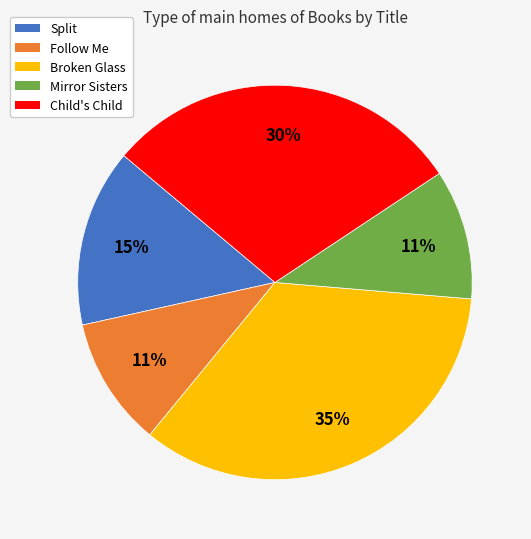

What percentage is the Follow Me slice, to the nearest percent?

11%